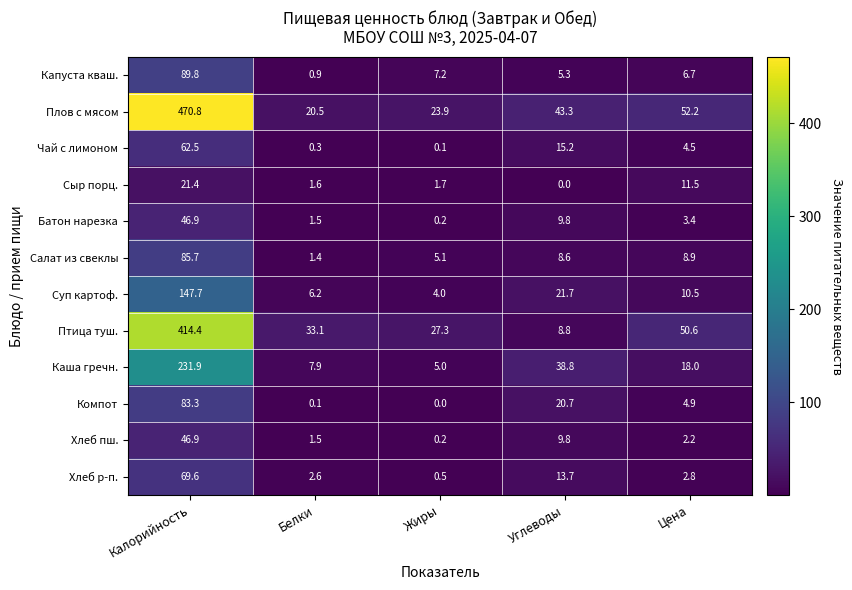

Which series has the largest range (max minus min)?

Плов с мясом